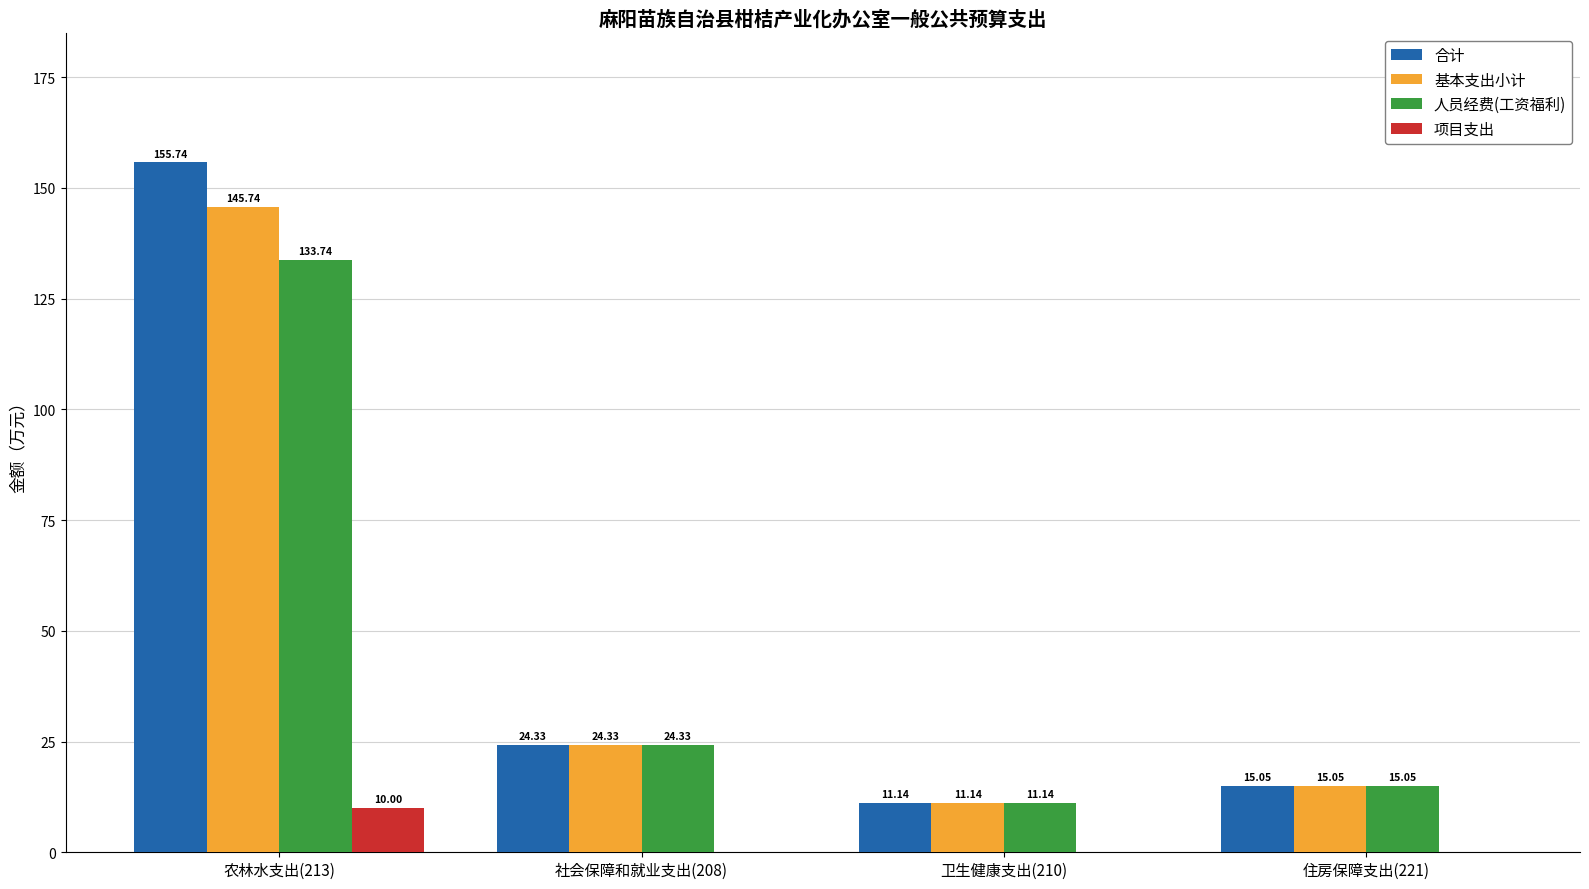

Where does the 人员经费(工资福利) series first go above 24?

农林水支出(213)